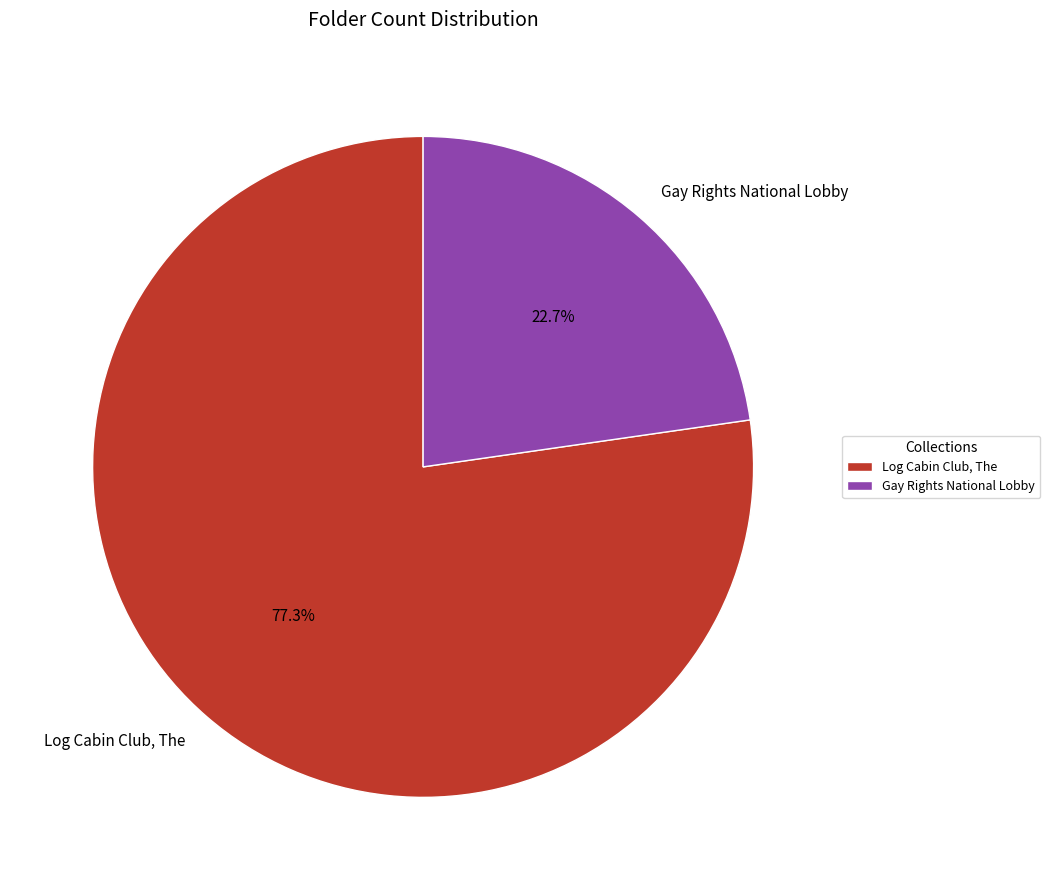

To the nearest percent, what is the difference between the largest and smallest slice percentages?

55%